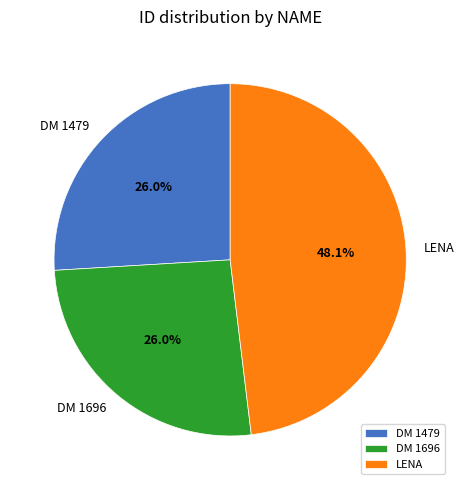

Is LENA the majority of the pie?

No